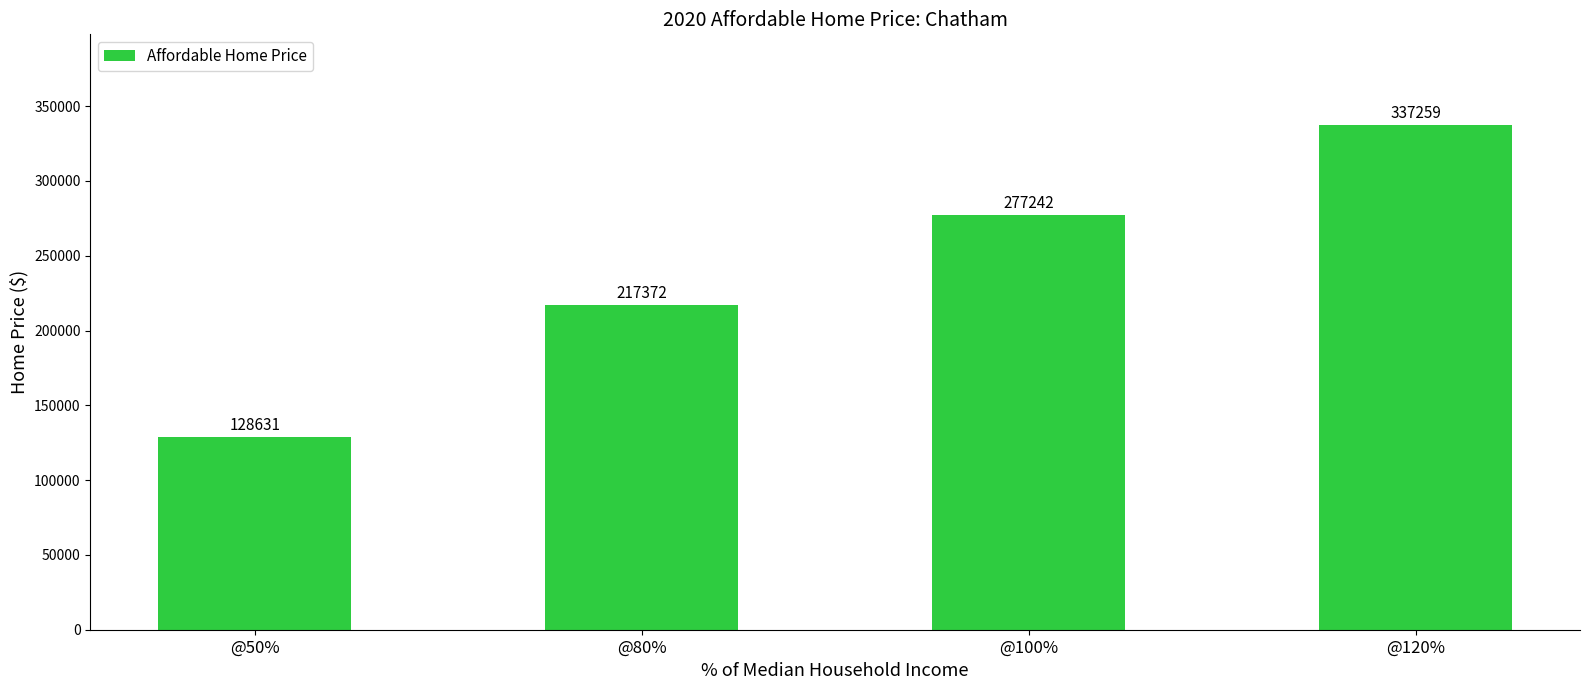

Which category has the lowest value across all series?

@50%